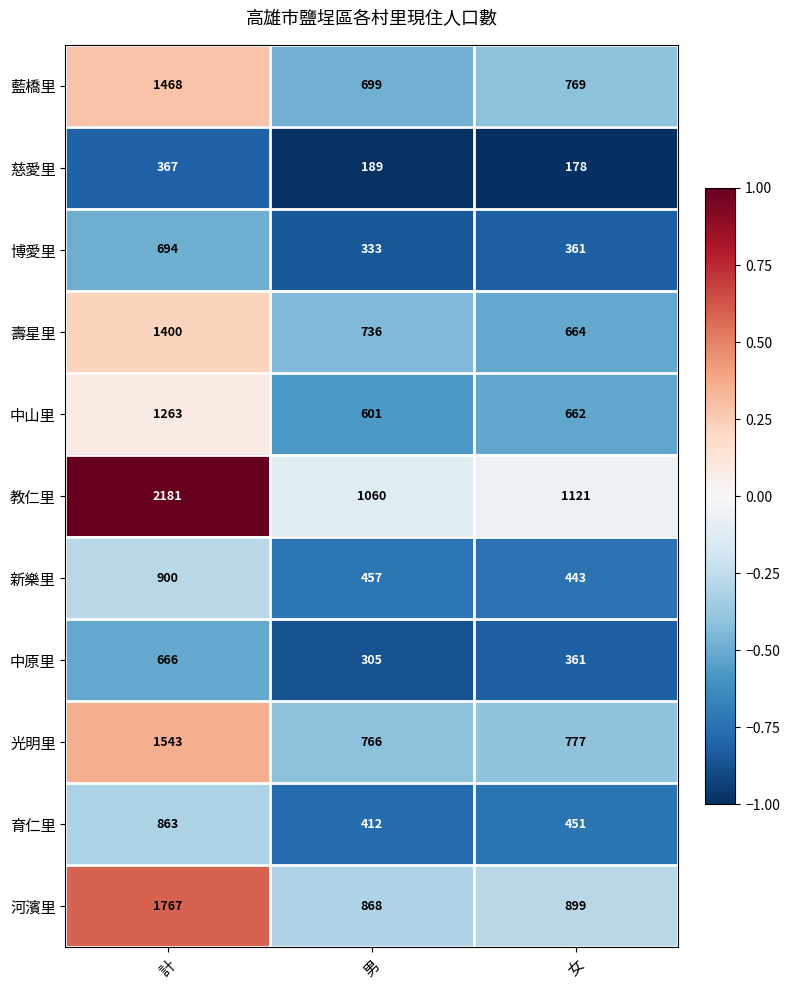

Where does the 慈愛里 series first go above 189?

計